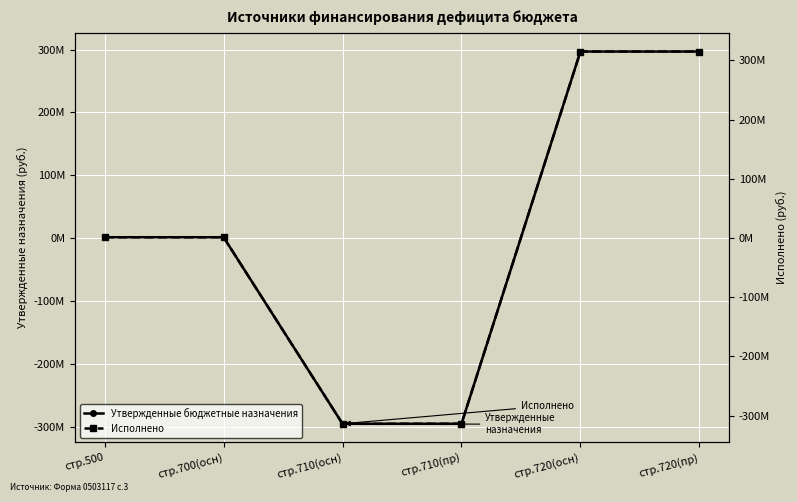

At стр.710(осн), list the series in order from smallest to largest.

Исполнено, Утвержденные бюджетные назначения